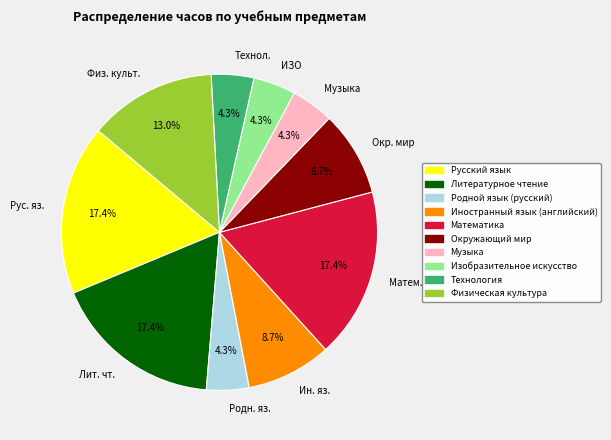

Which has a higher value, Родн. яз. or Матем.?

Матем.